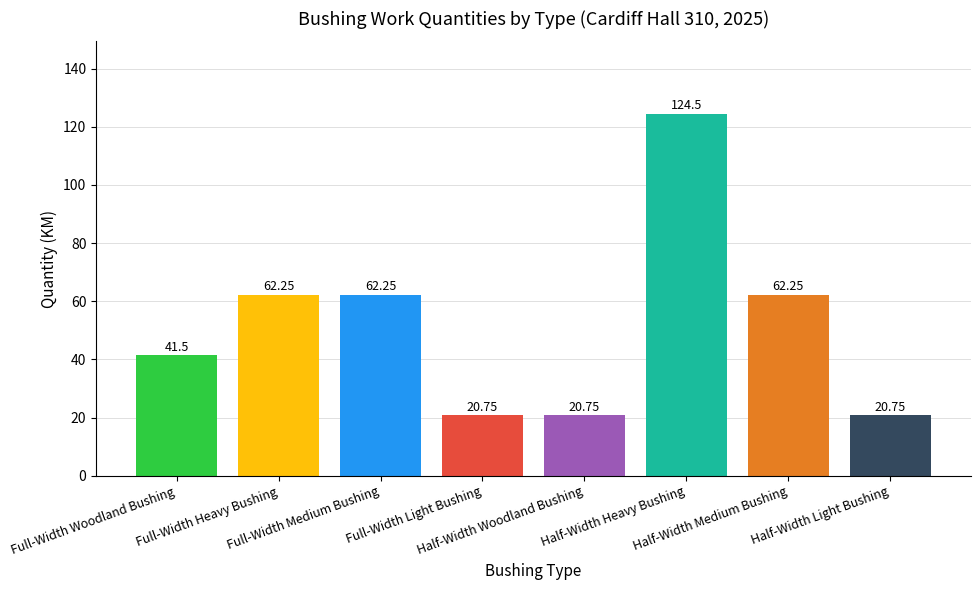

Is it true that the value at Full-Width Heavy Bushing is 62.2?

True